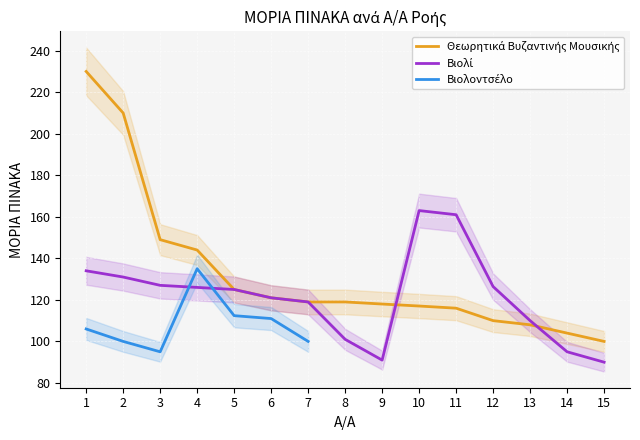

Between 13 and 10, which is larger?

10